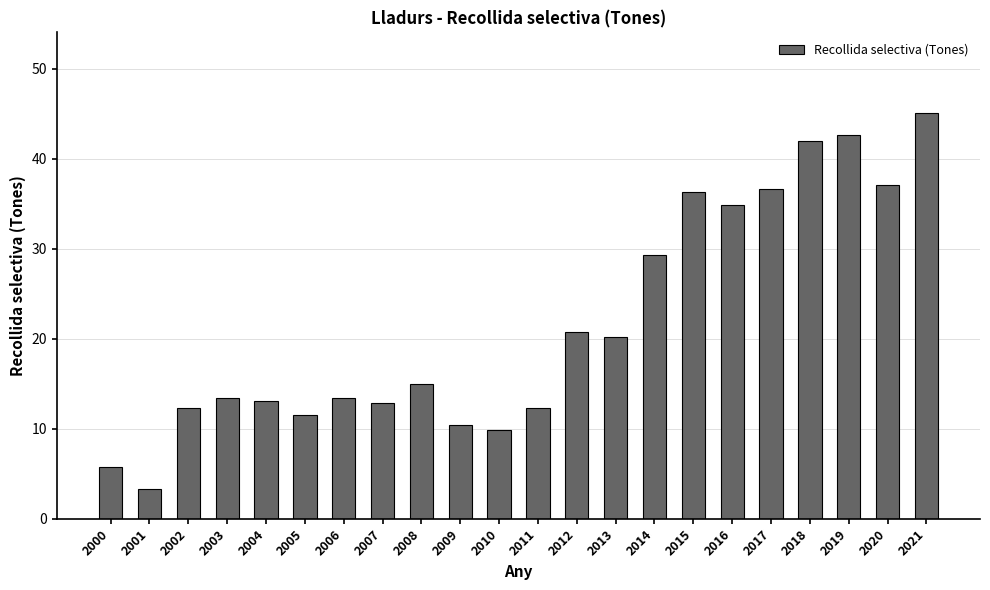

What is the average value?

21.7